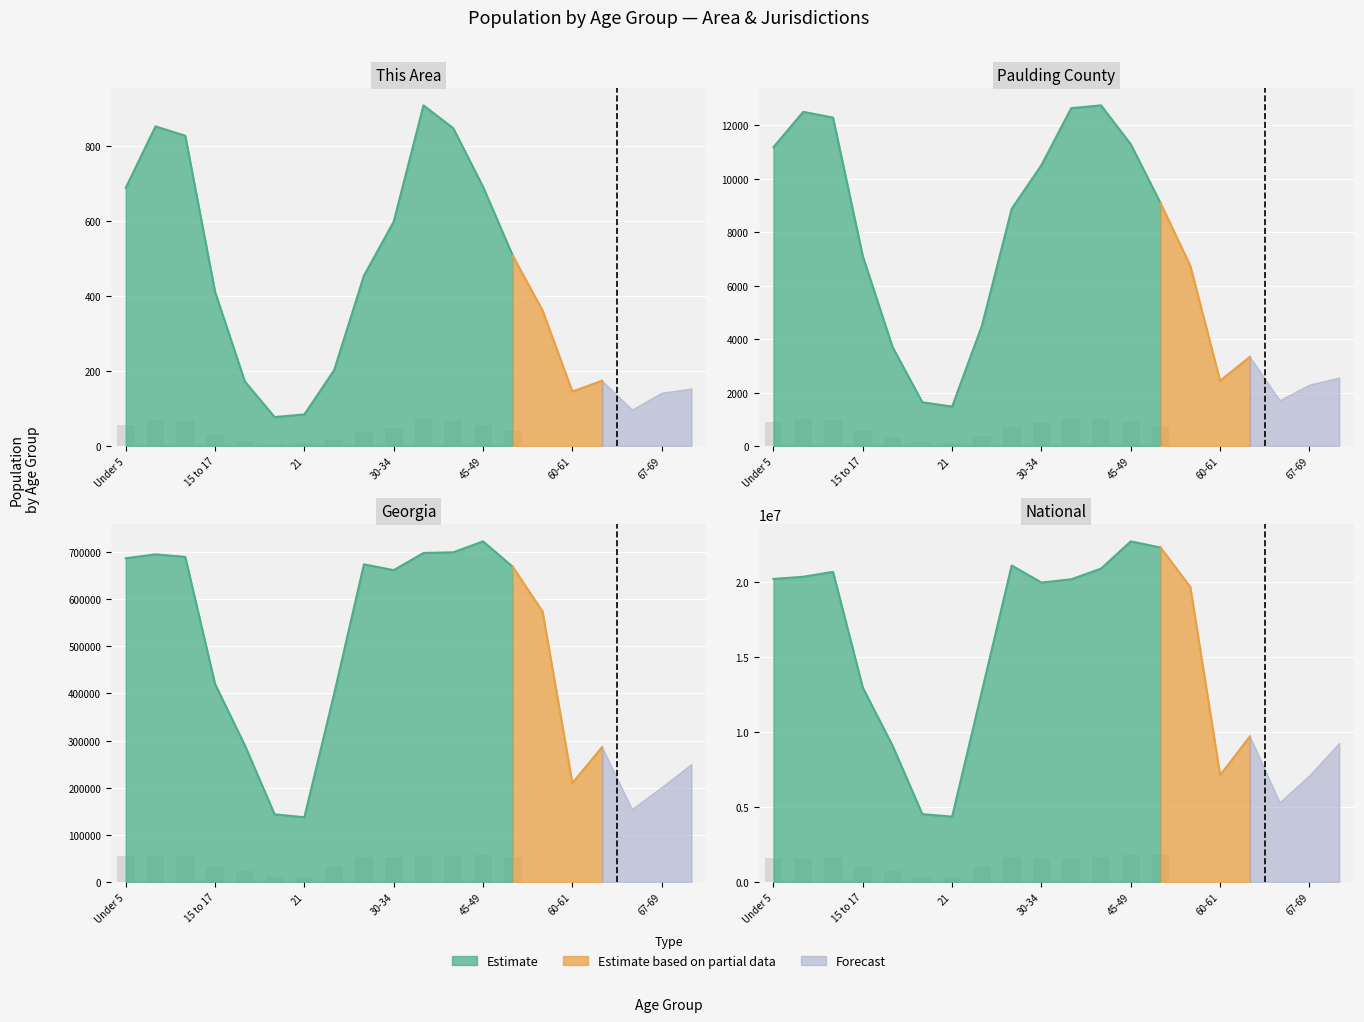

Reading right to left, list all the values displayed in this chart.

This Area: 70-74=153	67-69=142	65-66=97	62-64=174	60-61=145	55-59=361	50-54=507	45-49=691	40-44=847	35-39=908	30-34=598	25-29=454	22-24=202	21=84	20=77	18-19=172	15 to 17=411	10 to 14=827	5 to 9=852	Under 5=688
Paulding County: 70-74=2563	67-69=2297	65-66=1716	62-64=3337	60-61=2440	55-59=6743	50-54=9091	45-49=11295	40-44=12752	35-39=12648	30-34=10516	25-29=8878	22-24=4500	21=1474	20=1634	18-19=3702	15 to 17=7104	10 to 14=12294	5 to 9=12510	Under 5=11186
Georgia: 70-74=250422	67-69=201362	65-66=154645	62-64=286136	60-61=209870	55-59=573551	50-54=668591	45-49=722661	40-44=699481	35-39=698059	30-34=661625	25-29=673935	22-24=399358	21=137251	20=143471	18-19=290077	15 to 17=419922	10 to 14=689684	5 to 9=695161	Under 5=686785
National: 70-74=9278166	67-69=7115361	65-66=5319902	62-64=9704197	60-61=7113727	55-59=19664805	50-54=22298125	45-49=22708591	40-44=20890964	35-39=20179642	30-34=19962099	25-29=21101849	22-24=12712576	21=4354294	20=4519129	18-19=9086089	15 to 17=12954254	10 to 14=20677194	5 to 9=20348657	Under 5=20201362